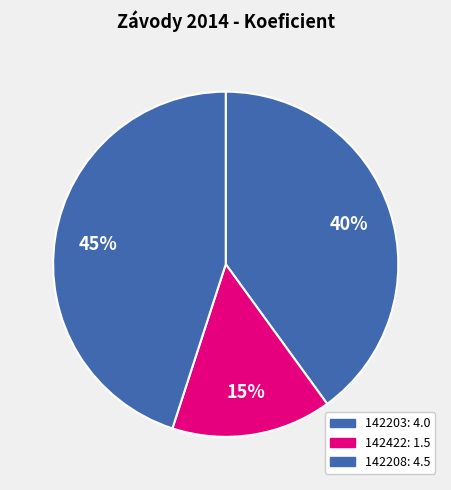

Is there a majority slice in this chart?

No